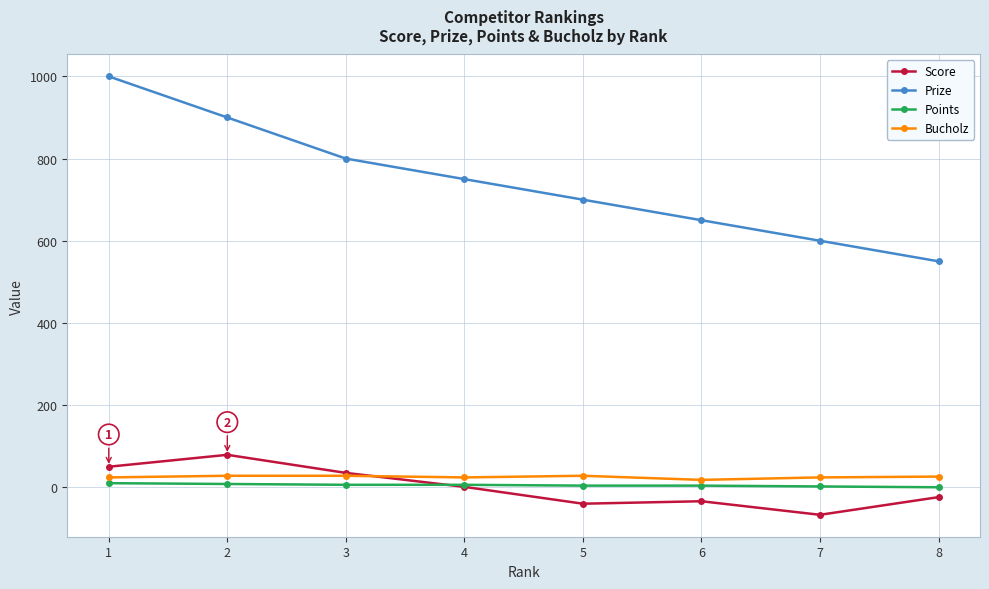

The value of Prize at 8 is 550. True or false?

True